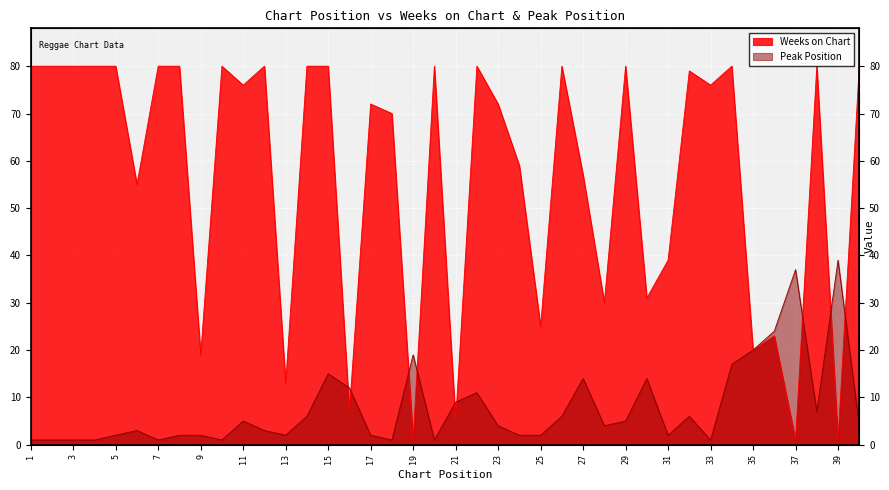

Reading left to right, transcribe all the data shown in this chart.

Weeks on Chart: 1=80	2=80	3=80	4=80	5=80	6=55	7=80	8=80	9=19	10=80	11=76	12=80	13=13	14=80	15=80	16=7	17=72	18=70	19=1	20=80	21=5	22=80	23=72	24=59	25=25	26=80	27=57	28=30	29=80	30=31	31=39	32=79	33=76	34=80	35=20	36=23	37=1	38=80	39=1	40=80
Peak Position: 1=1	2=1	3=1	4=1	5=2	6=3	7=1	8=2	9=2	10=1	11=5	12=3	13=2	14=6	15=15	16=12	17=2	18=1	19=19	20=1	21=9	22=11	23=4	24=2	25=2	26=6	27=14	28=4	29=5	30=14	31=2	32=6	33=1	34=17	35=20	36=24	37=37	38=7	39=39	40=4